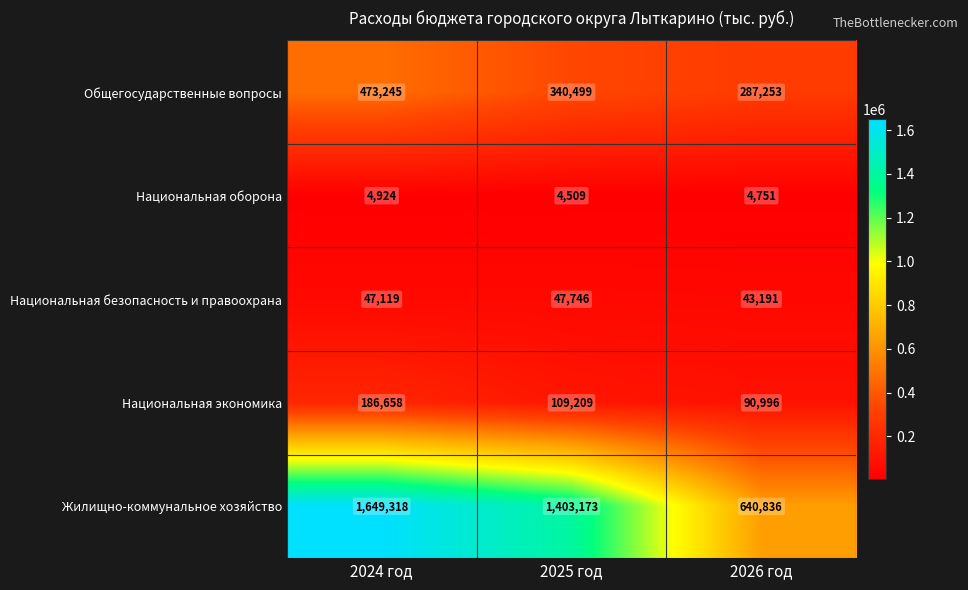

Which category has the highest value across all series?

2024 год